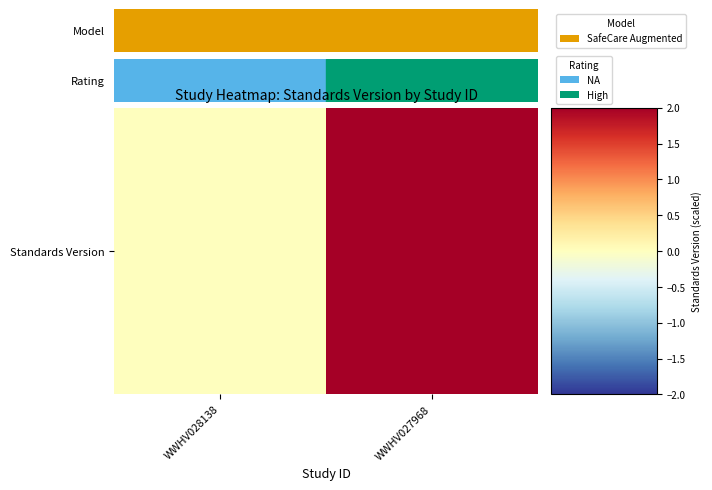

How many values are above zero?

1